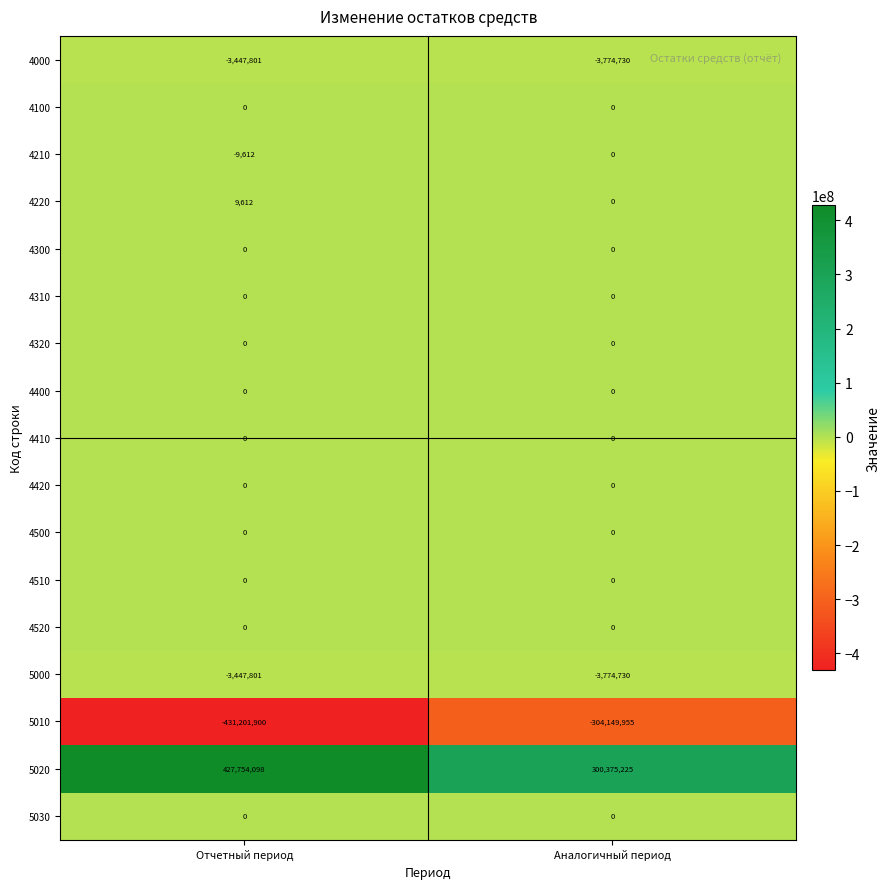

Between Отчетный период and Аналогичный период, which series saw the biggest shift?

5020